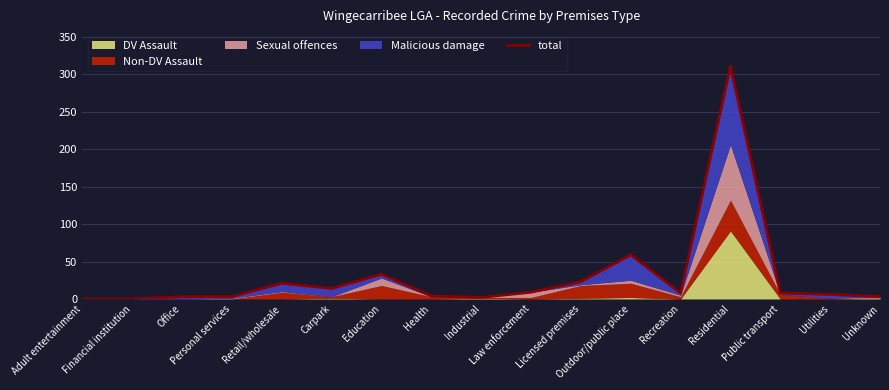

How many values exceed 8?

7